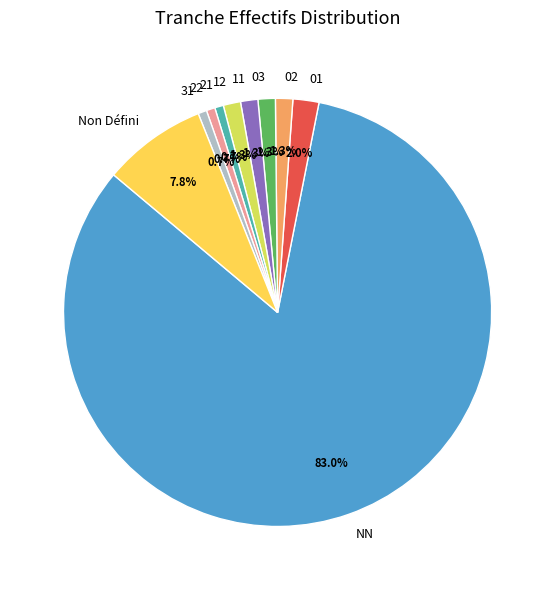

Which category has the biggest portion of the pie?

NN